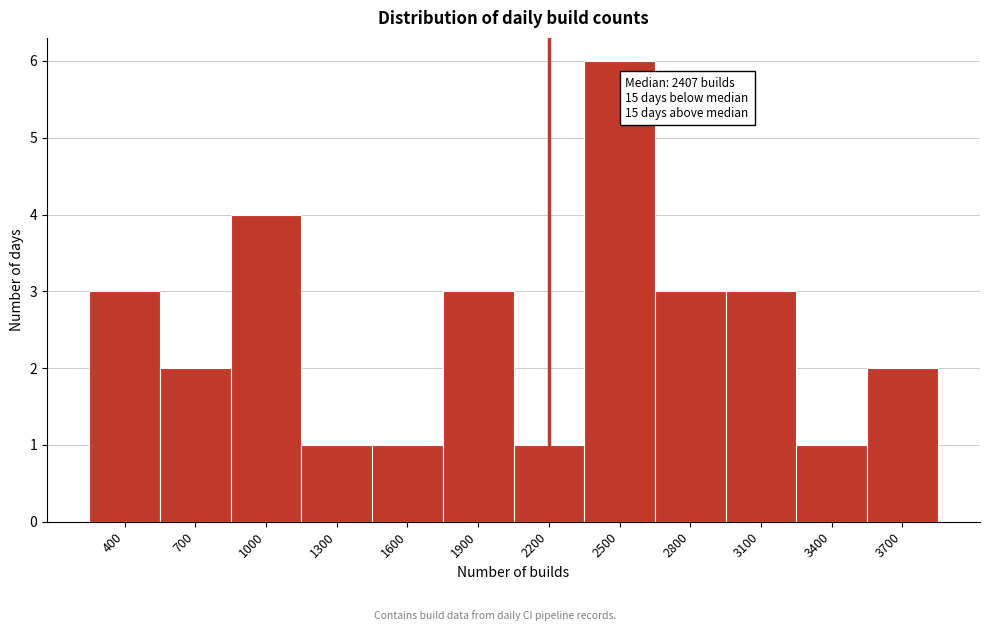

Reading left to right, what are all the values shown in this chart?

3	2	4	1	1	3	1	6	3	3	1	2